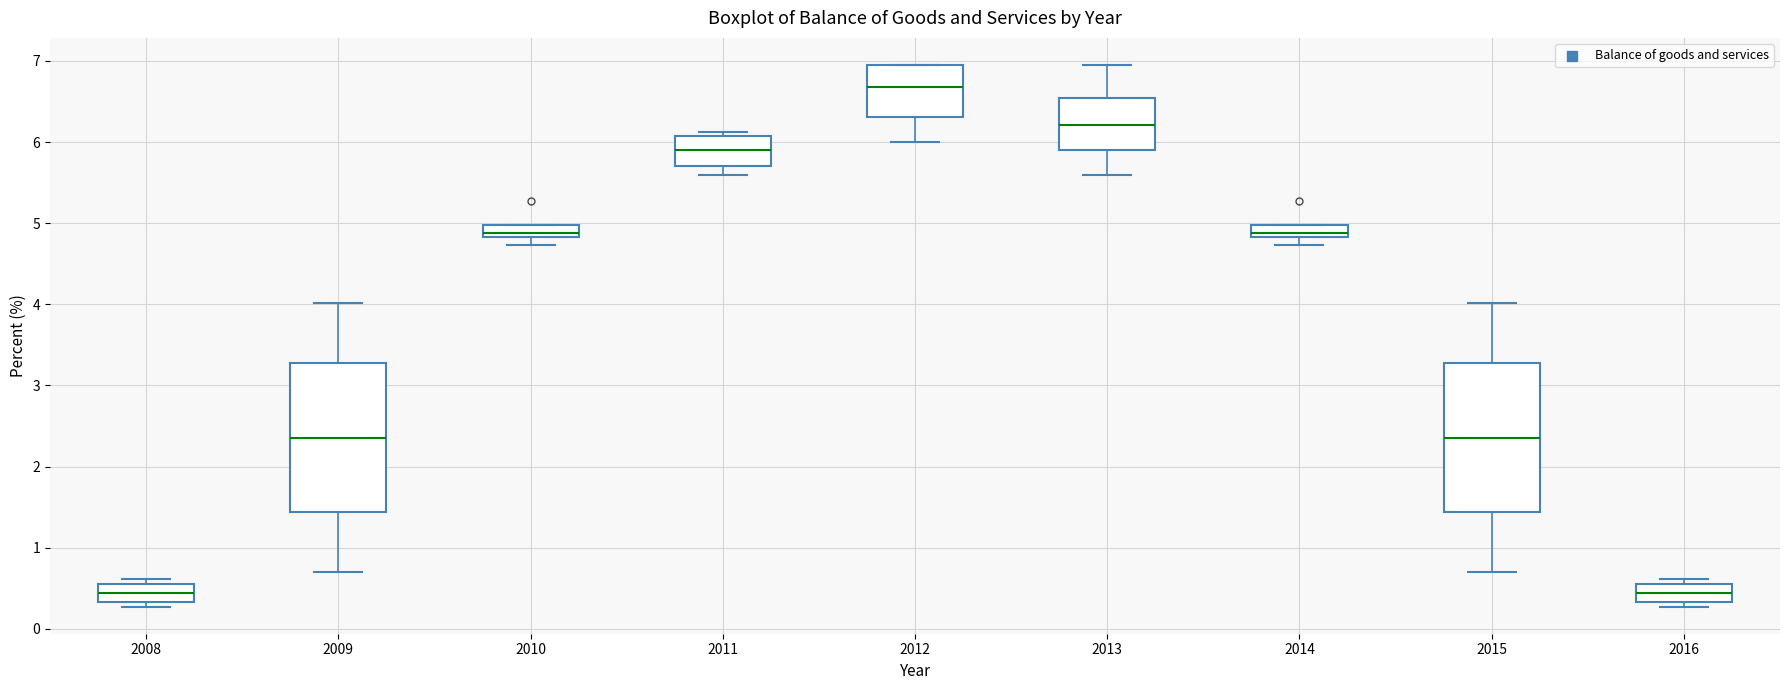

Where is the upper edge of the box at x = 2013 on the y-axis? The values are not printed on the chart, so give them approximately, as read against the axis.

6.5